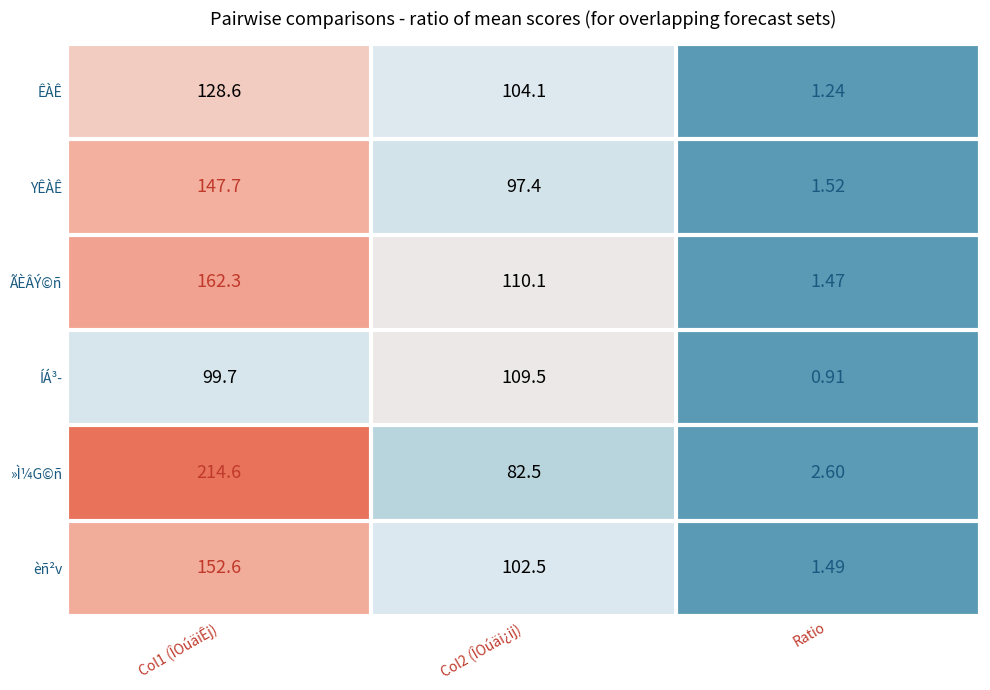

What is the difference between the highest and lowest values at Ratio?

1.7